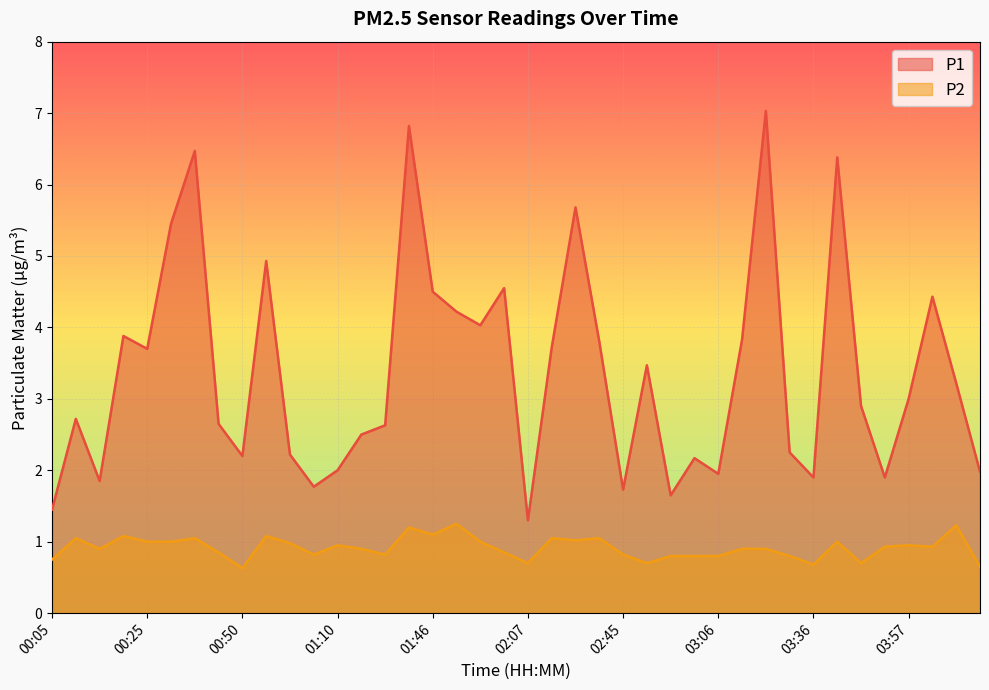

True or false: P1 and P2 cross at least once.

False